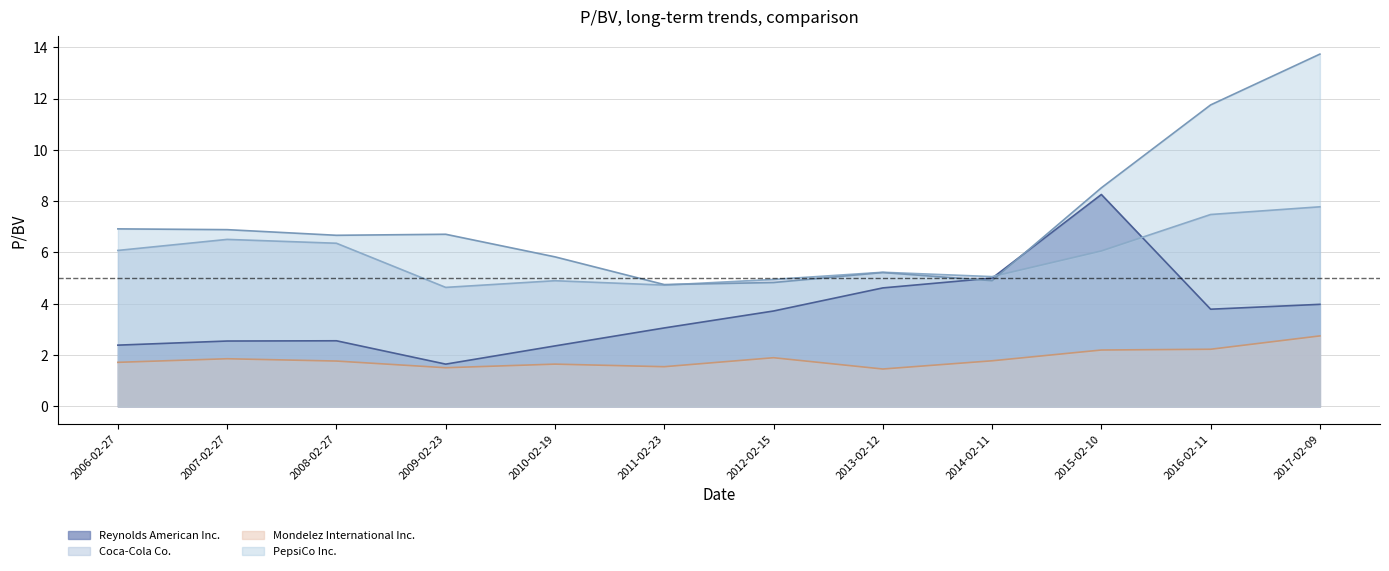

Which category has the highest value across all series?

2017-02-09